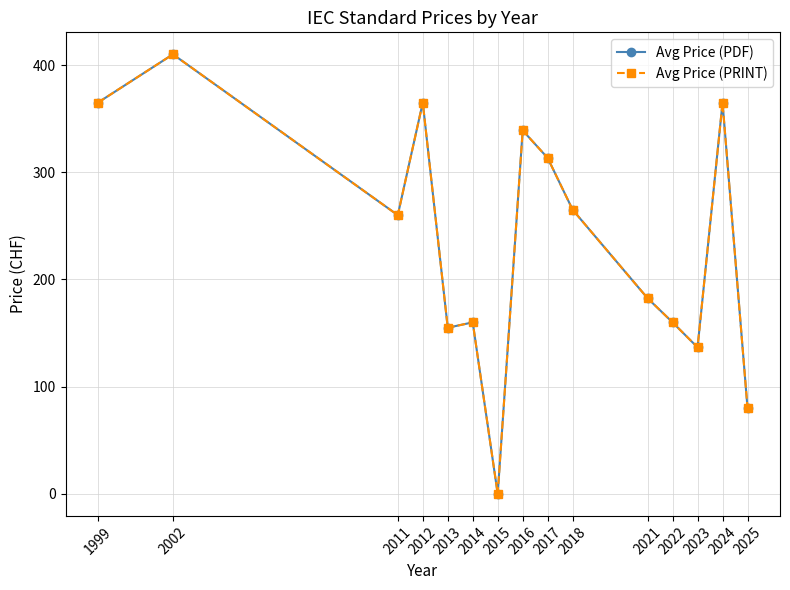

Does the chart have visible grid lines?

Yes